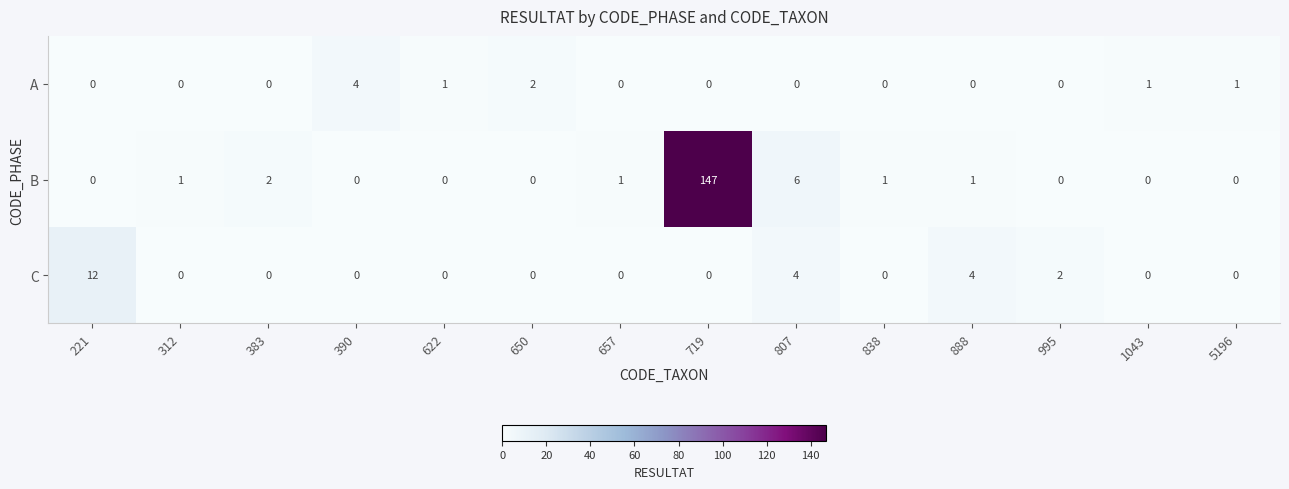

Is it true that B equals 1 at 312?

True